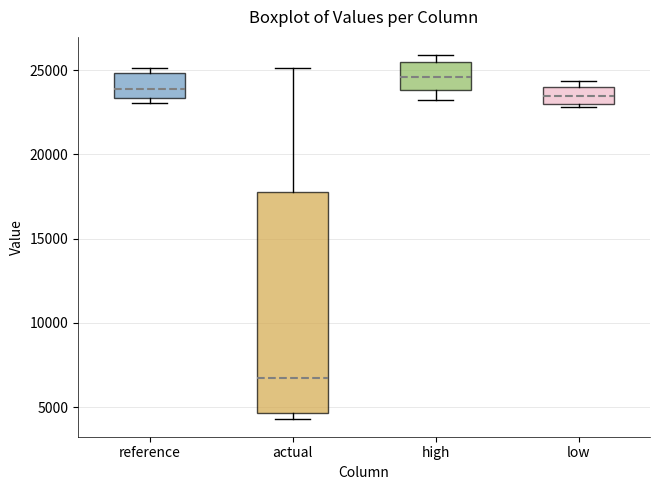

Which box has the highest median line?

high